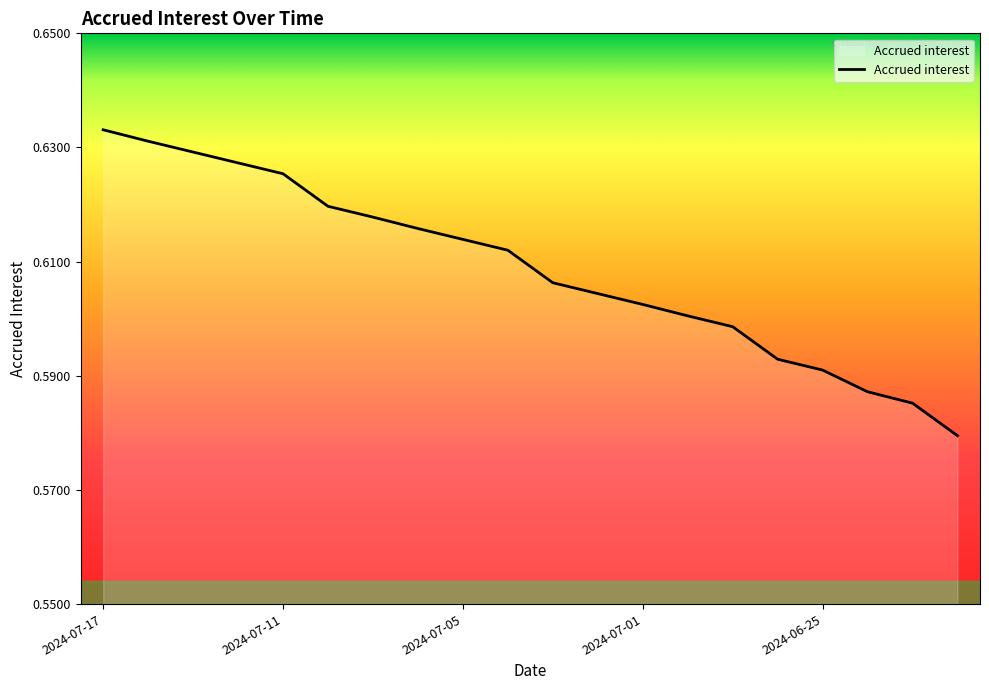

Which category has the highest value across all series?

2024-07-17